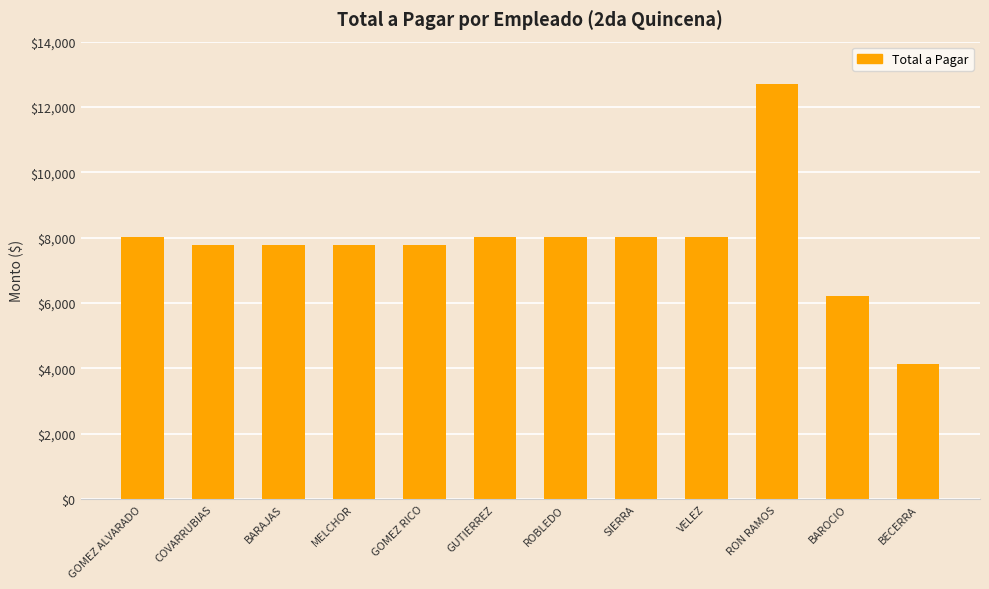

What value does the data have at VELEZ?

8026.8